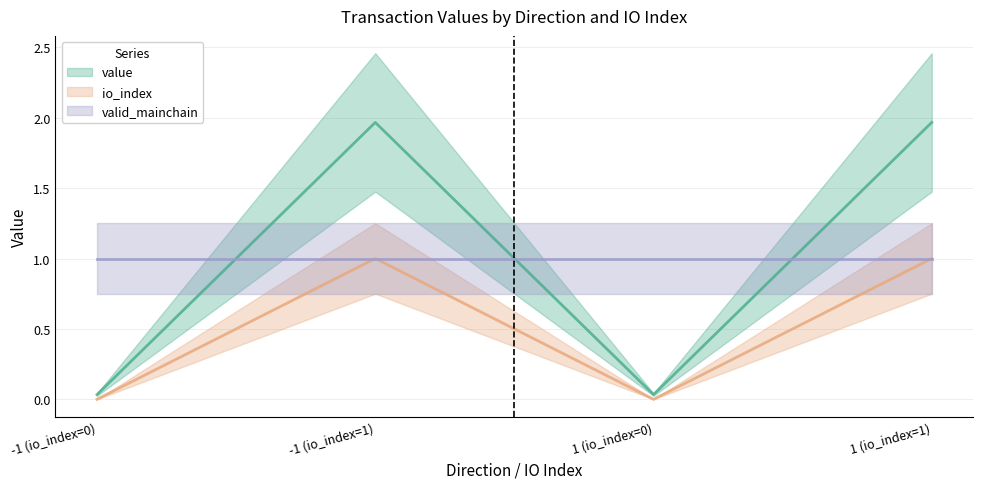

At which category does io_index reach its first local valley?

1 (io_index=0)